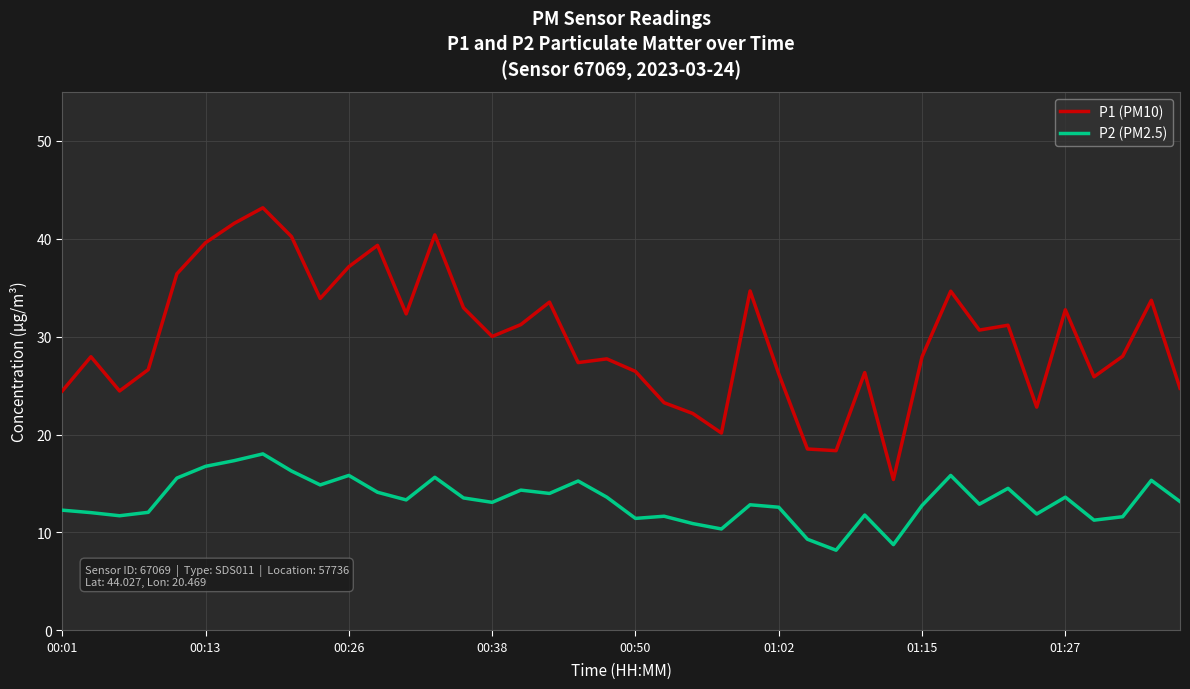

True or false: P1 (PM10) and P2 (PM2.5) intersect in this chart.

False